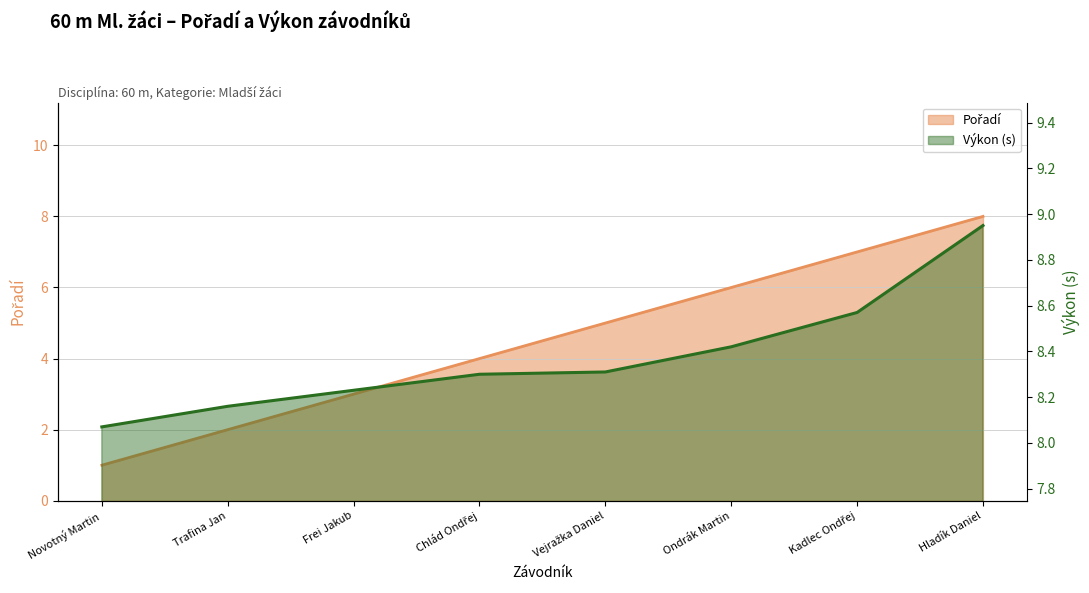

At Trafina Jan, list the series in order from largest to smallest.

Výkon, Pořadí